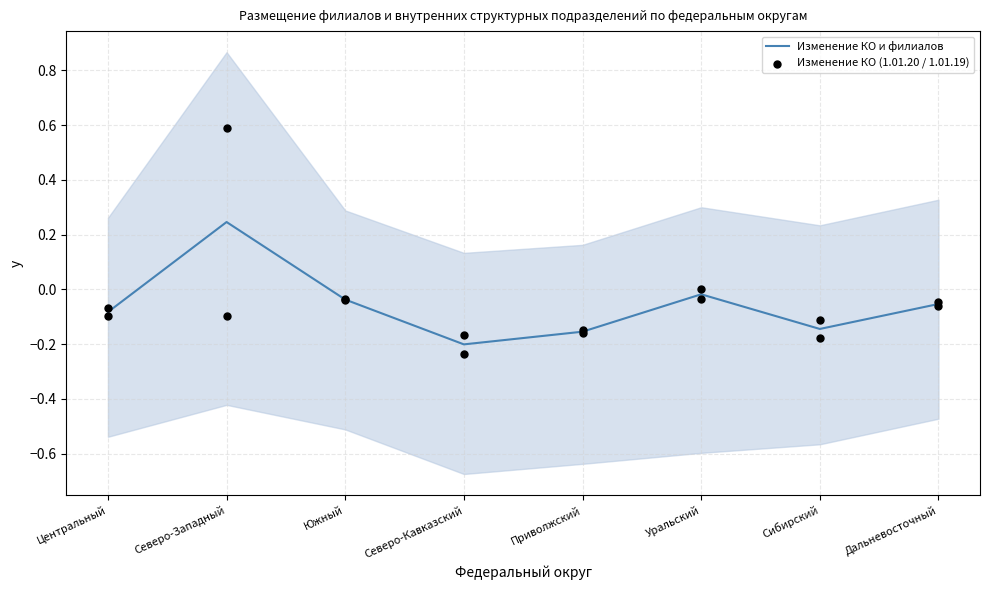

At how many categories does at least one series exceed 0?

1